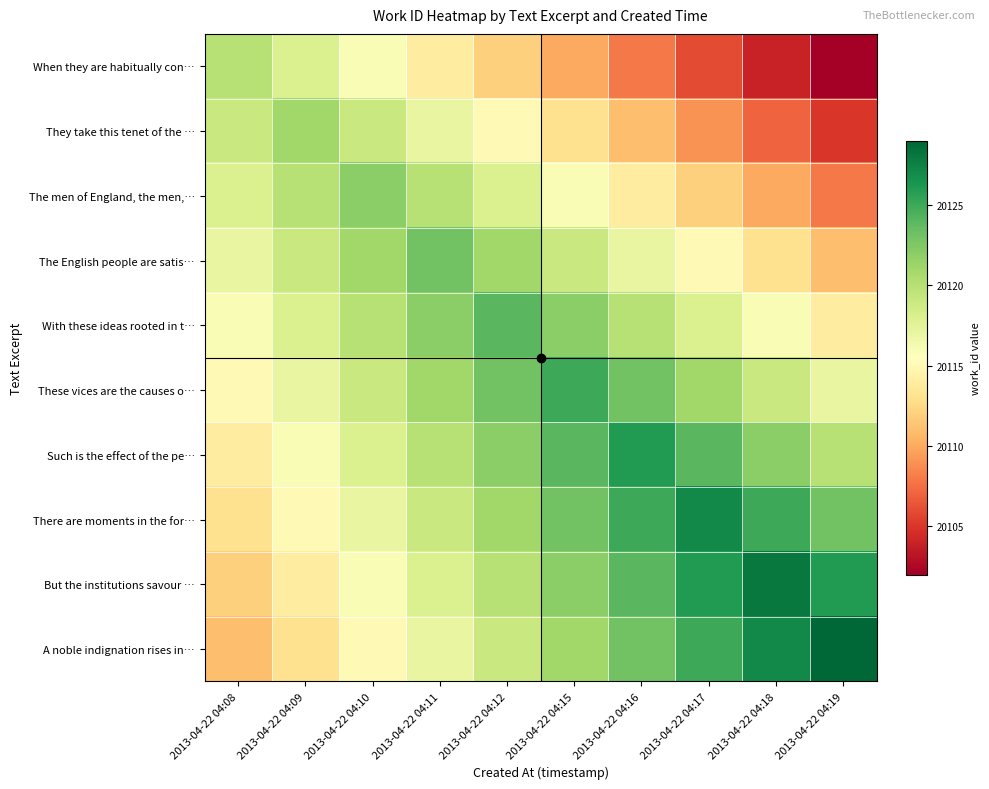

What is the total value across all series at 2013-04-22 04:11?

201191